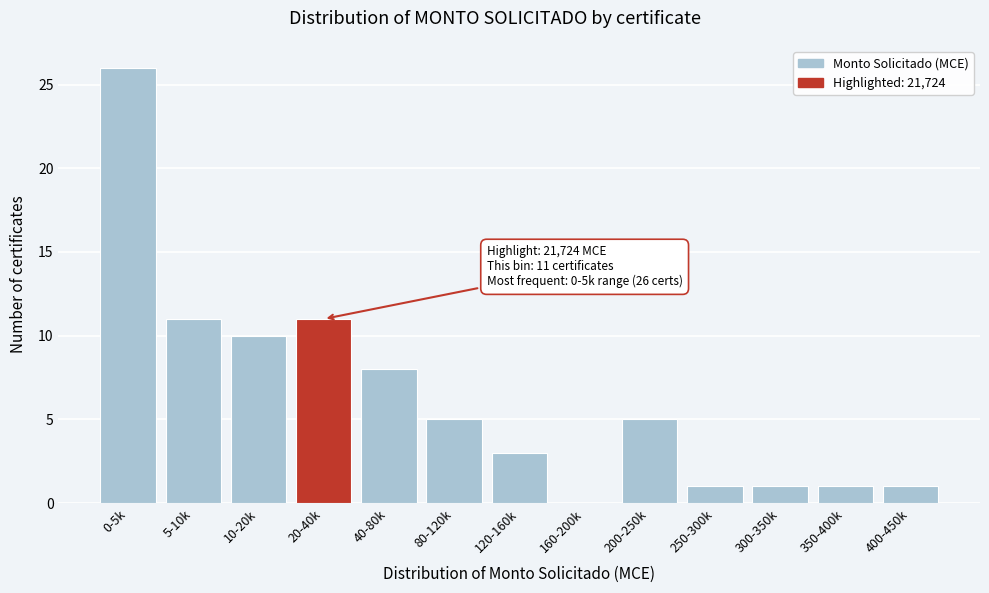

What value does the data have at 40-80k?

8